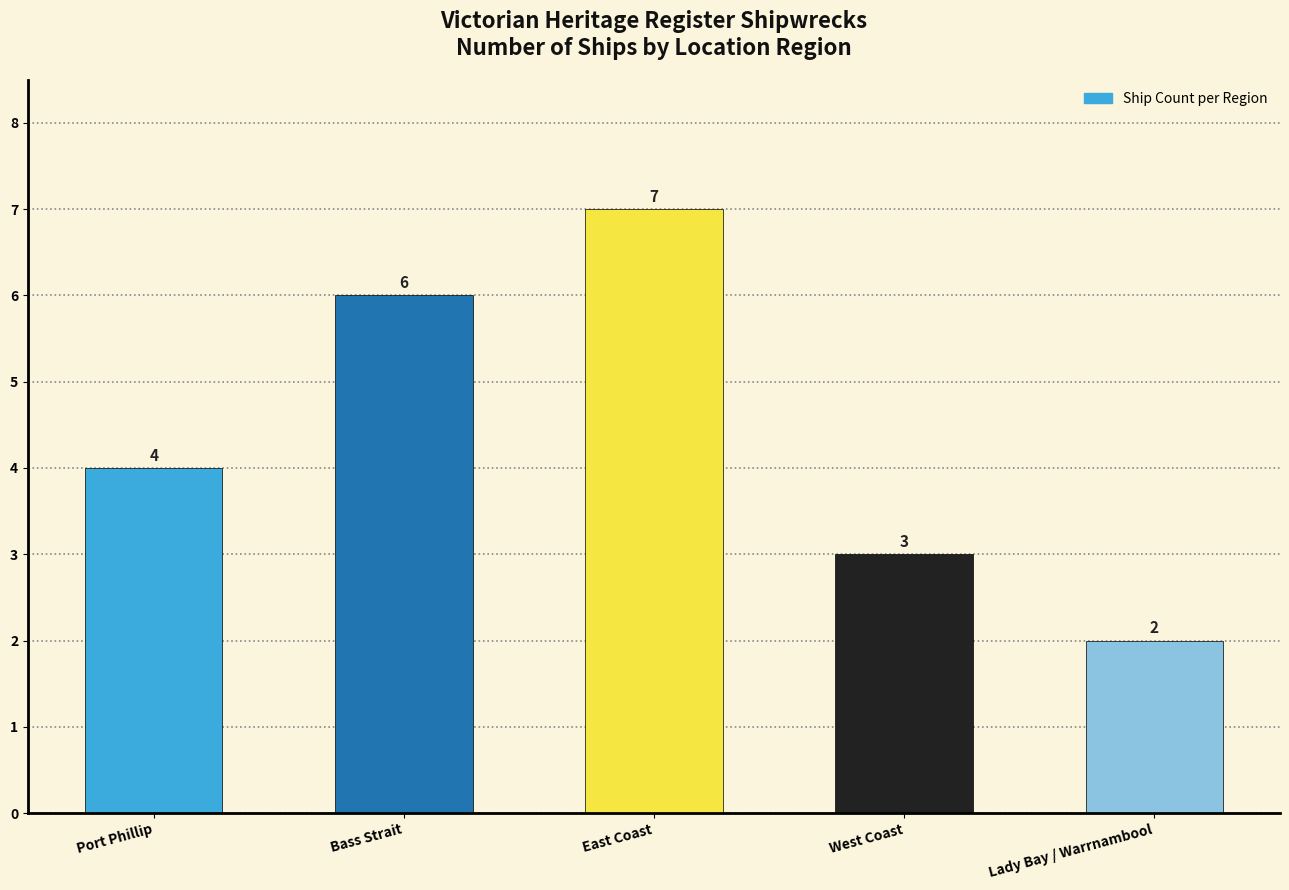

Reading left to right, what are all the values shown in this chart?

Port Phillip=4	Bass Strait=6	East Coast=7	West Coast=3	Lady Bay / Warrnambool=2